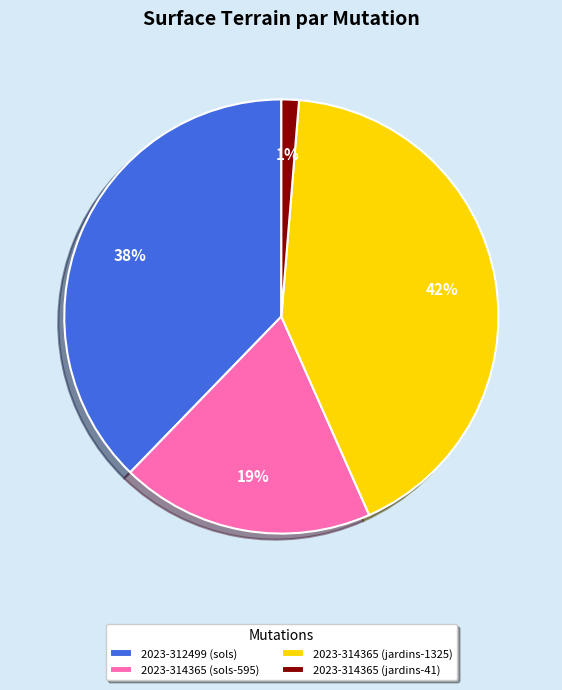

How many segments does this pie chart have?

4